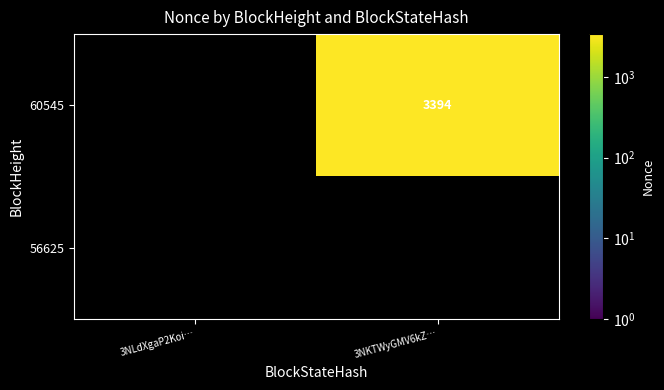

Is it true that 60545 equals 3394.0 at 3NKTWyGMV6kZ…?

True